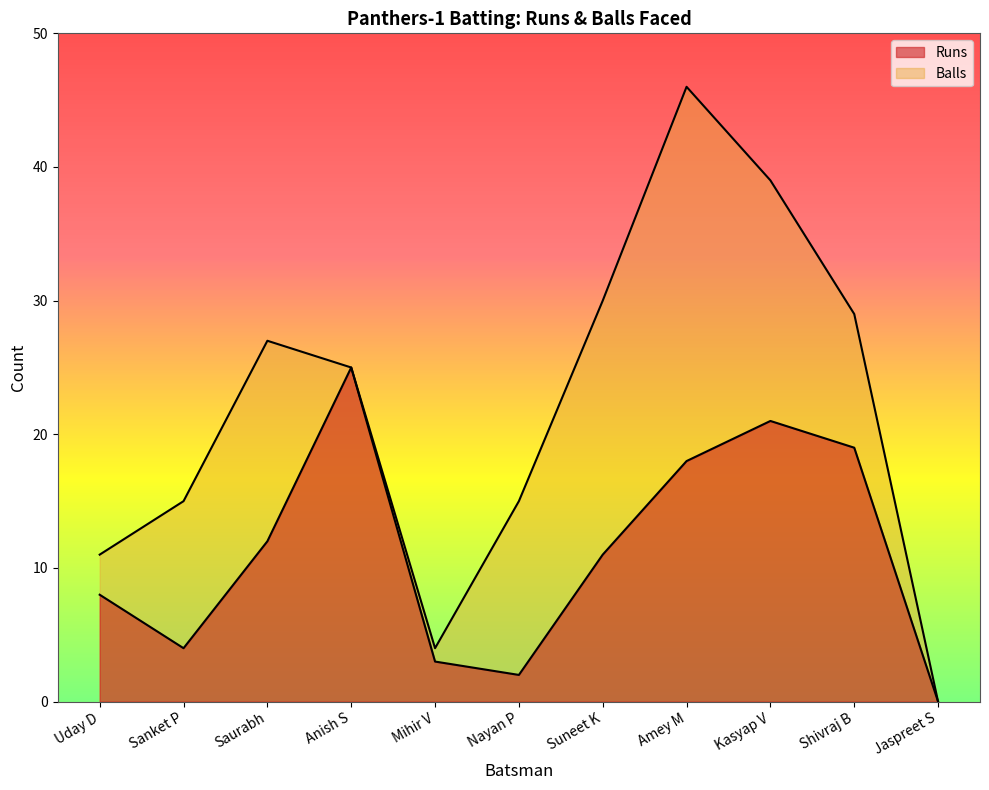

What is the difference between the maximum and minimum values in the Balls series?

46